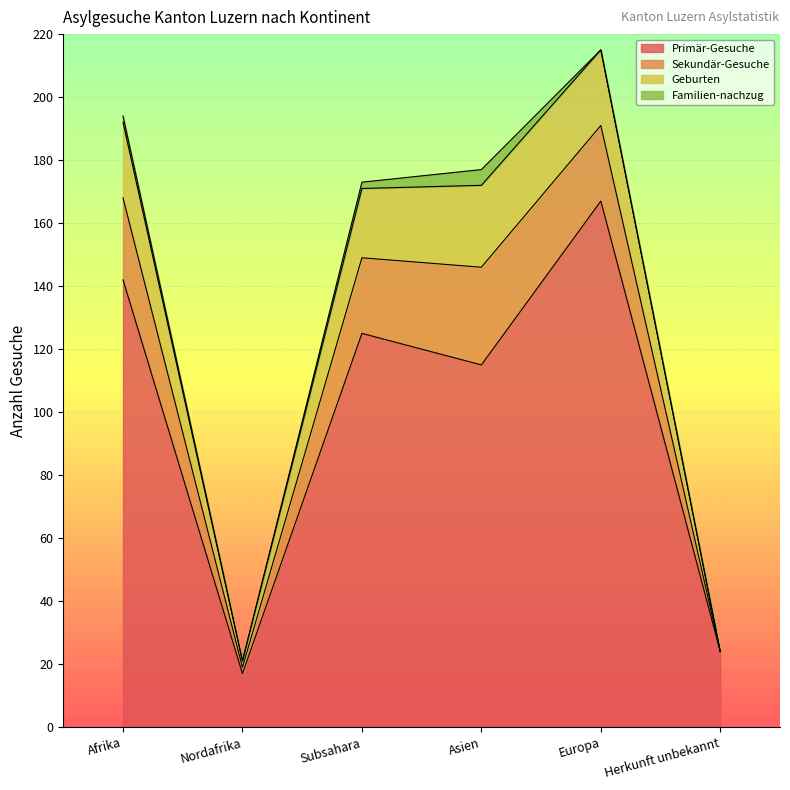

True or false: Geburten and Sekundär-Gesuche cross at least once.

False